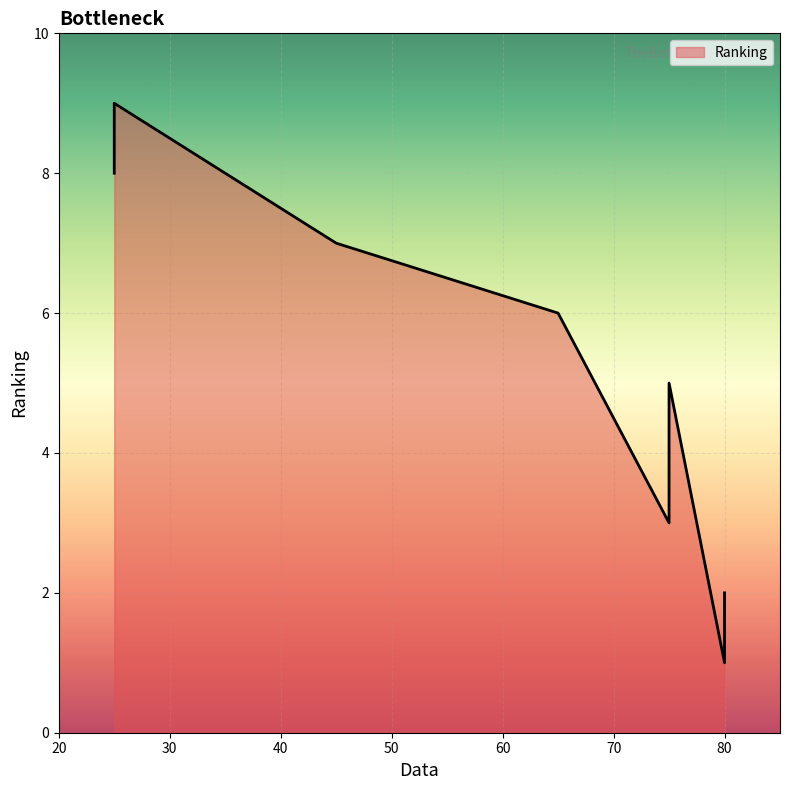

Approximately how many times larger is the value at 80 compared to 25?

0.1